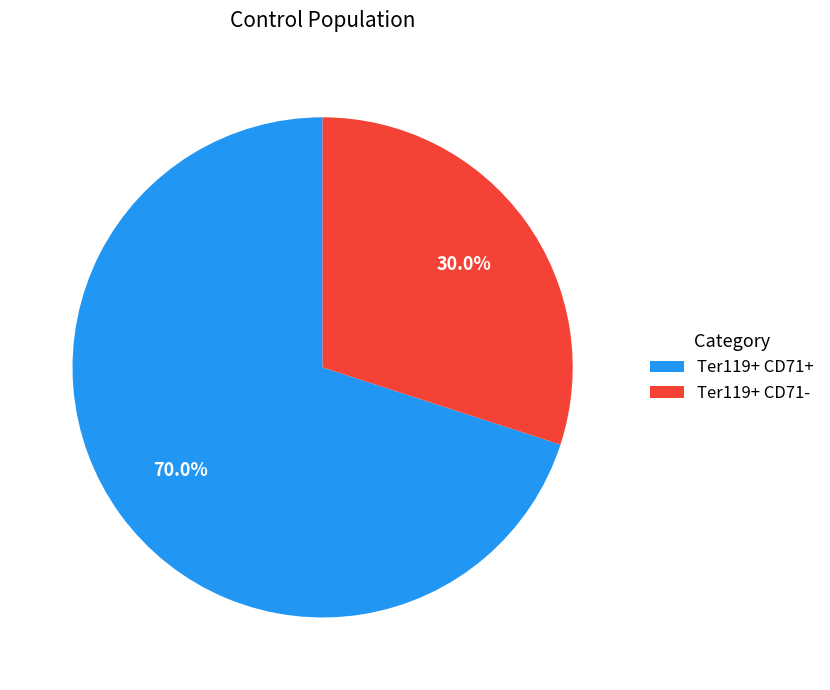

Rank the categories by value from lowest to highest.

Ter119+ CD71-, Ter119+ CD71+